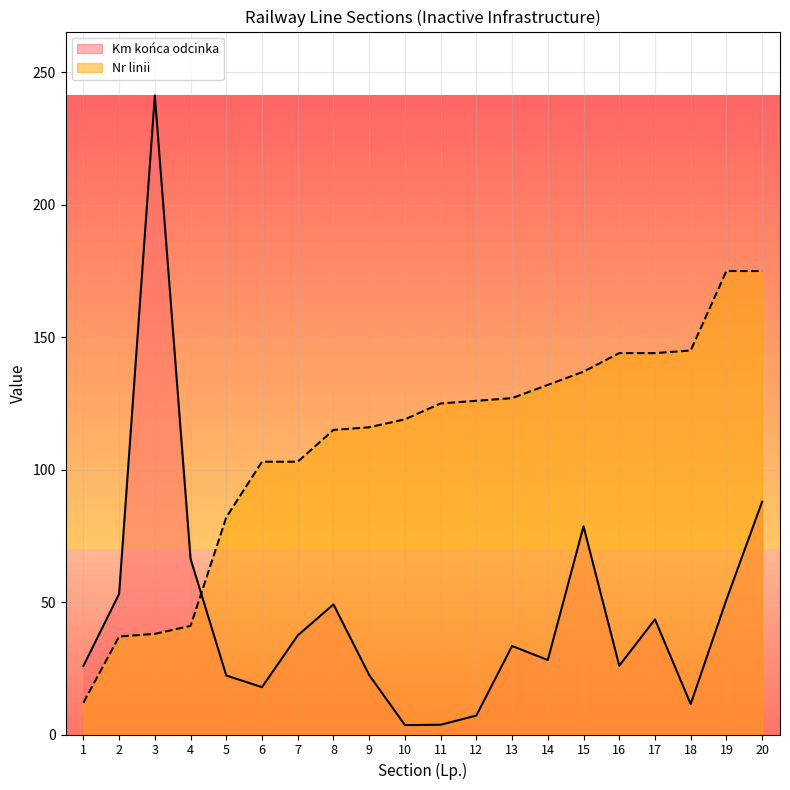

How many lines are shown in the chart?

2